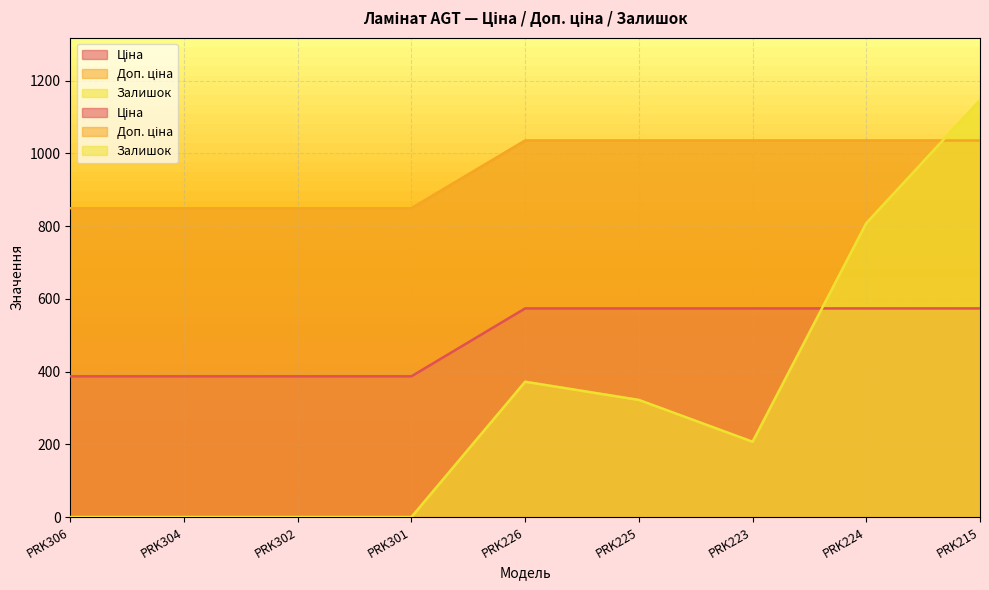

What is the spread (max minus min) of values at PRK306?

849.0